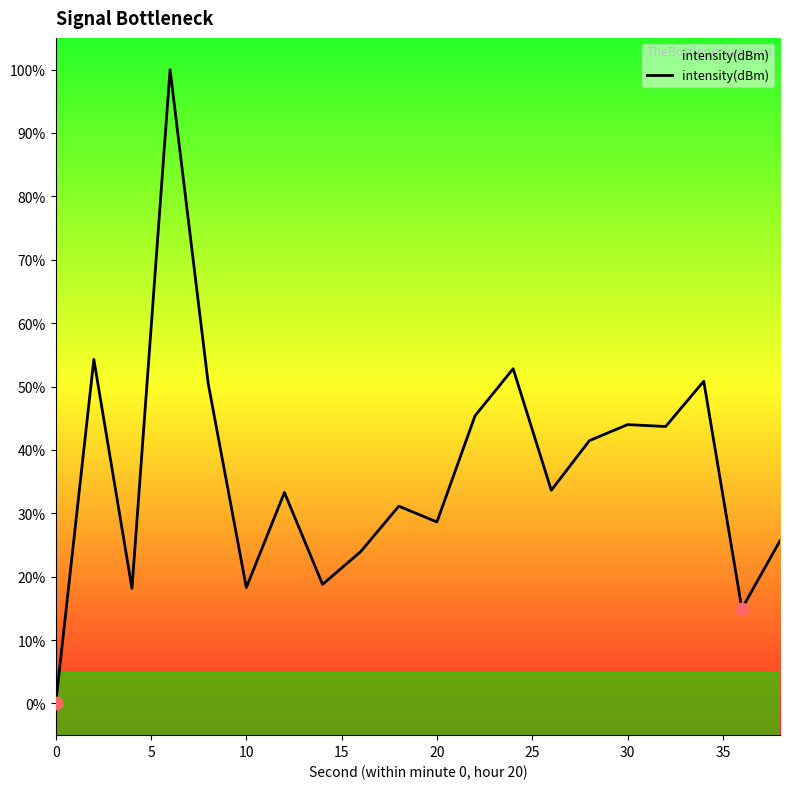

What is the greatest value displayed?

100.0